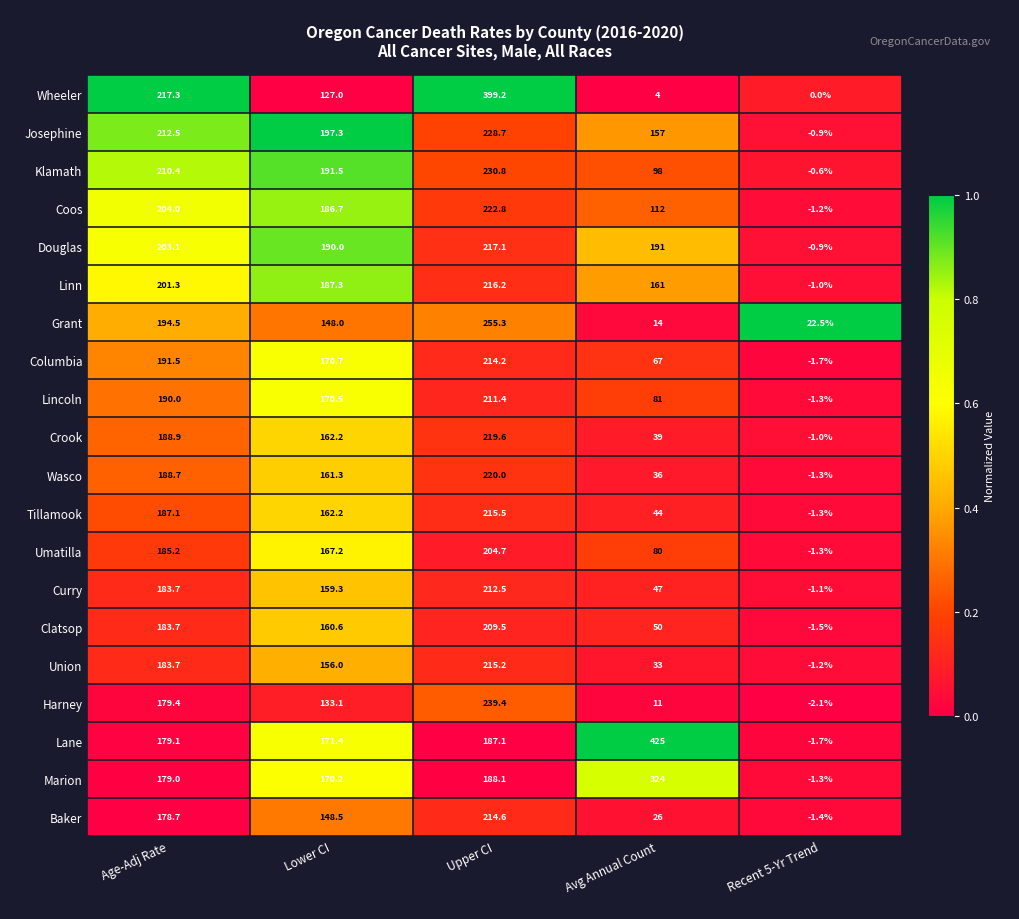

Rank the series at Upper CI from lowest to highest value.

Lane, Marion, Umatilla, Clatsop, Lincoln, Curry, Columbia, Baker, Union, Tillamook, Linn, Douglas, Crook, Wasco, Coos, Josephine, Klamath, Harney, Grant, Wheeler